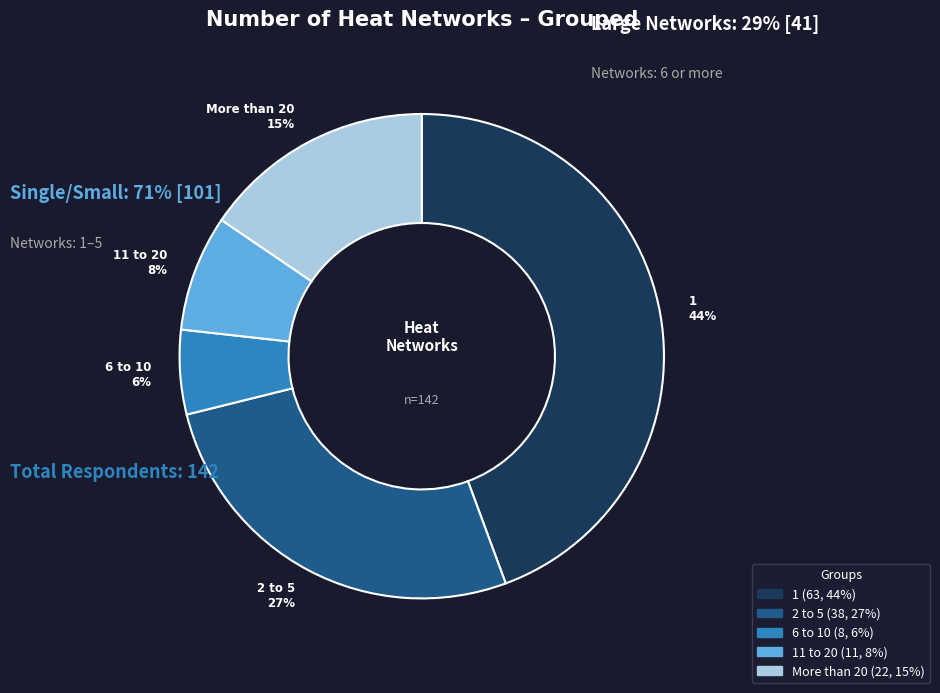

Does any single category account for the majority?

No